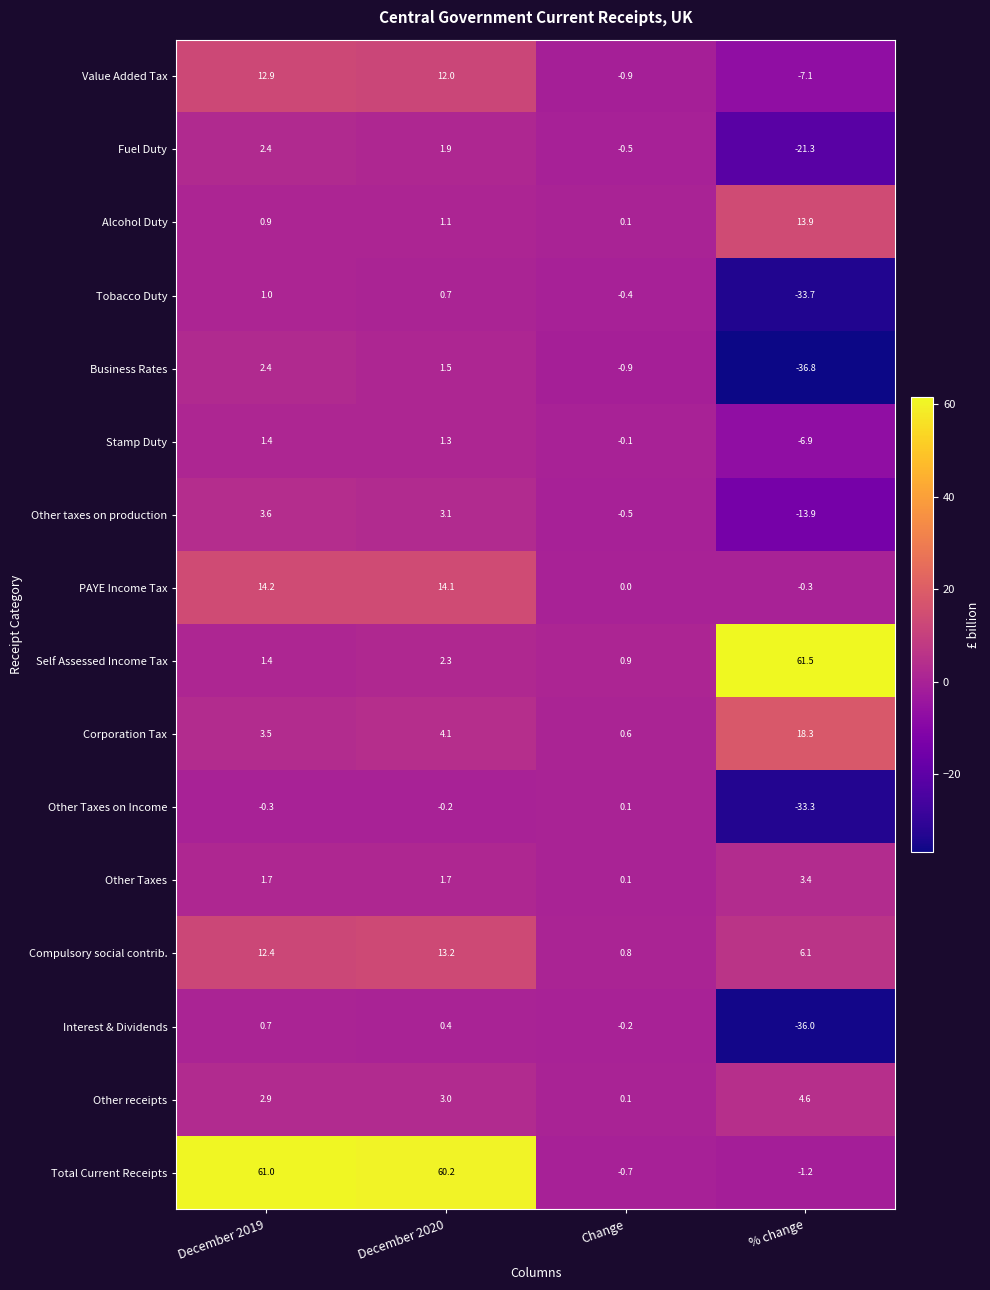

What is the sum of the Corporation Tax values at Change and December 2019?

4.1